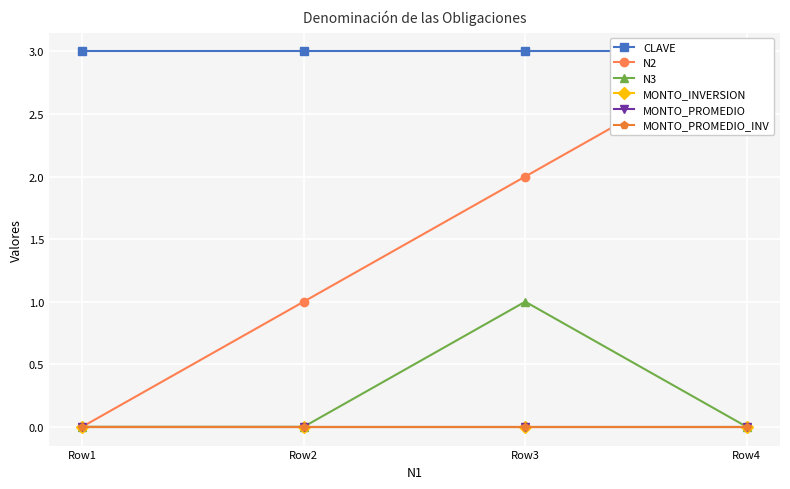

Count the number of data series in this chart.

6